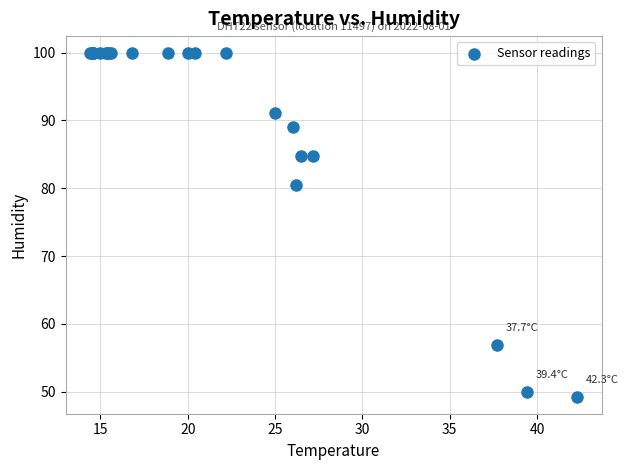

What Y value in the scatter plot is closest to 74?

80.5